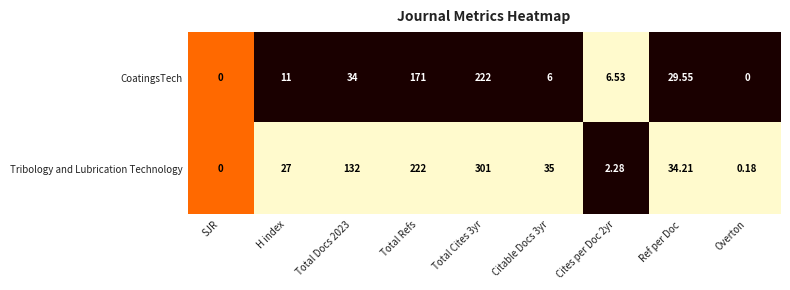

Count the number of categories in the chart.

9